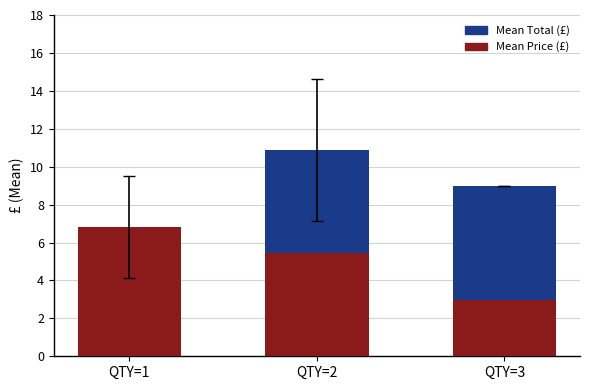

What is the difference between the Mean Price (£) values at QTY=2 and QTY=1?

1.4